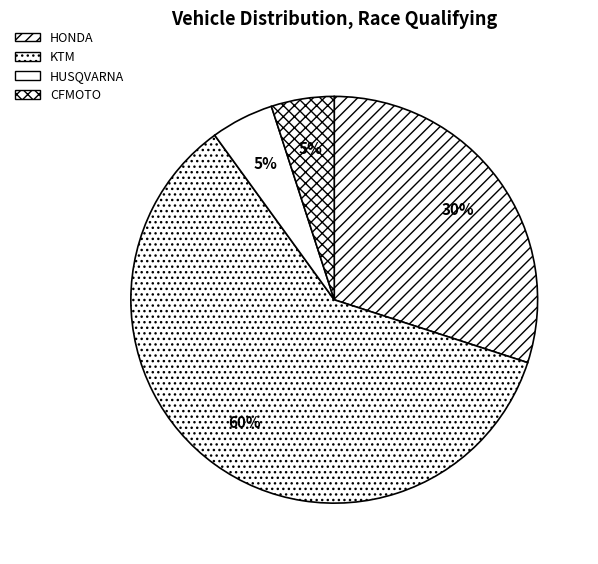

Is it true that KTM is 60% of the pie?

True